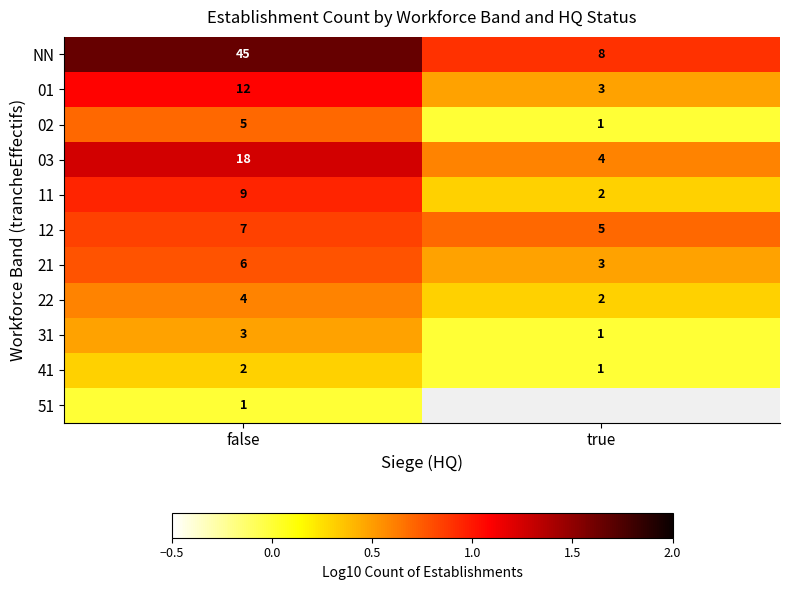

List the labels in order of 03 value, smallest first.

true, false